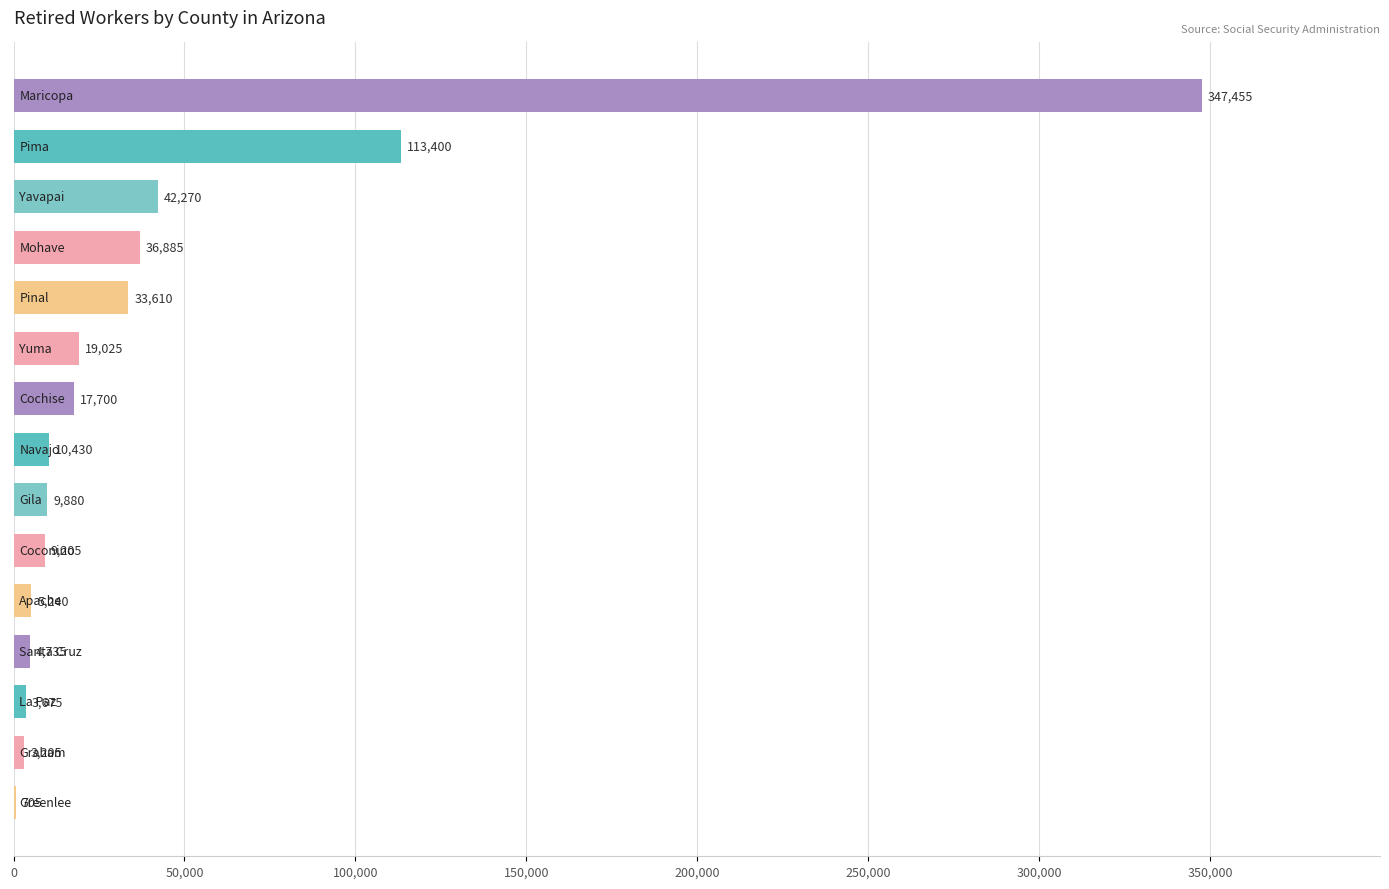

Does the chart contain stacked bars?

No